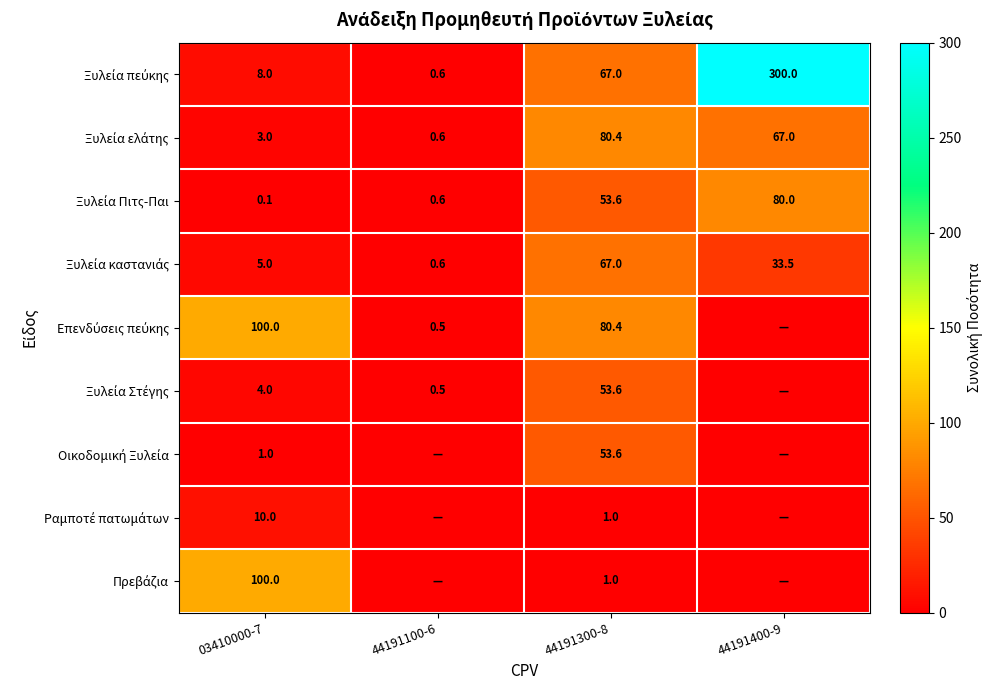

What is the difference between the highest and lowest values at 03410000-7?

99.9